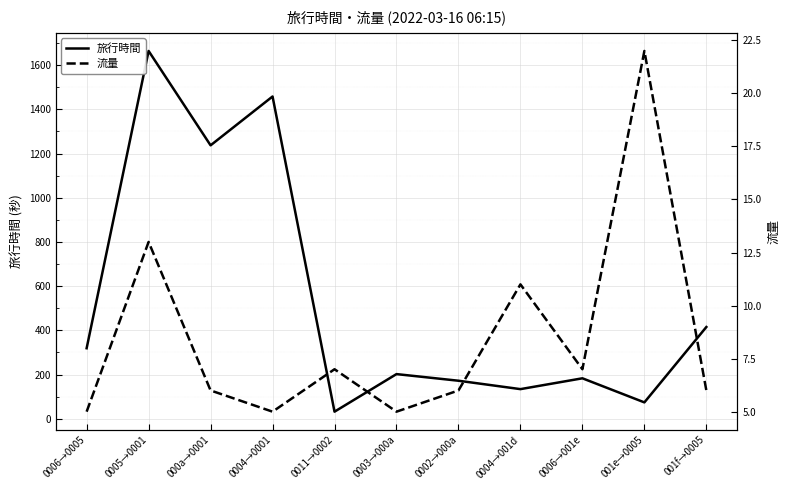

True or false: 流量 has more than 0 interior local peaks.

True